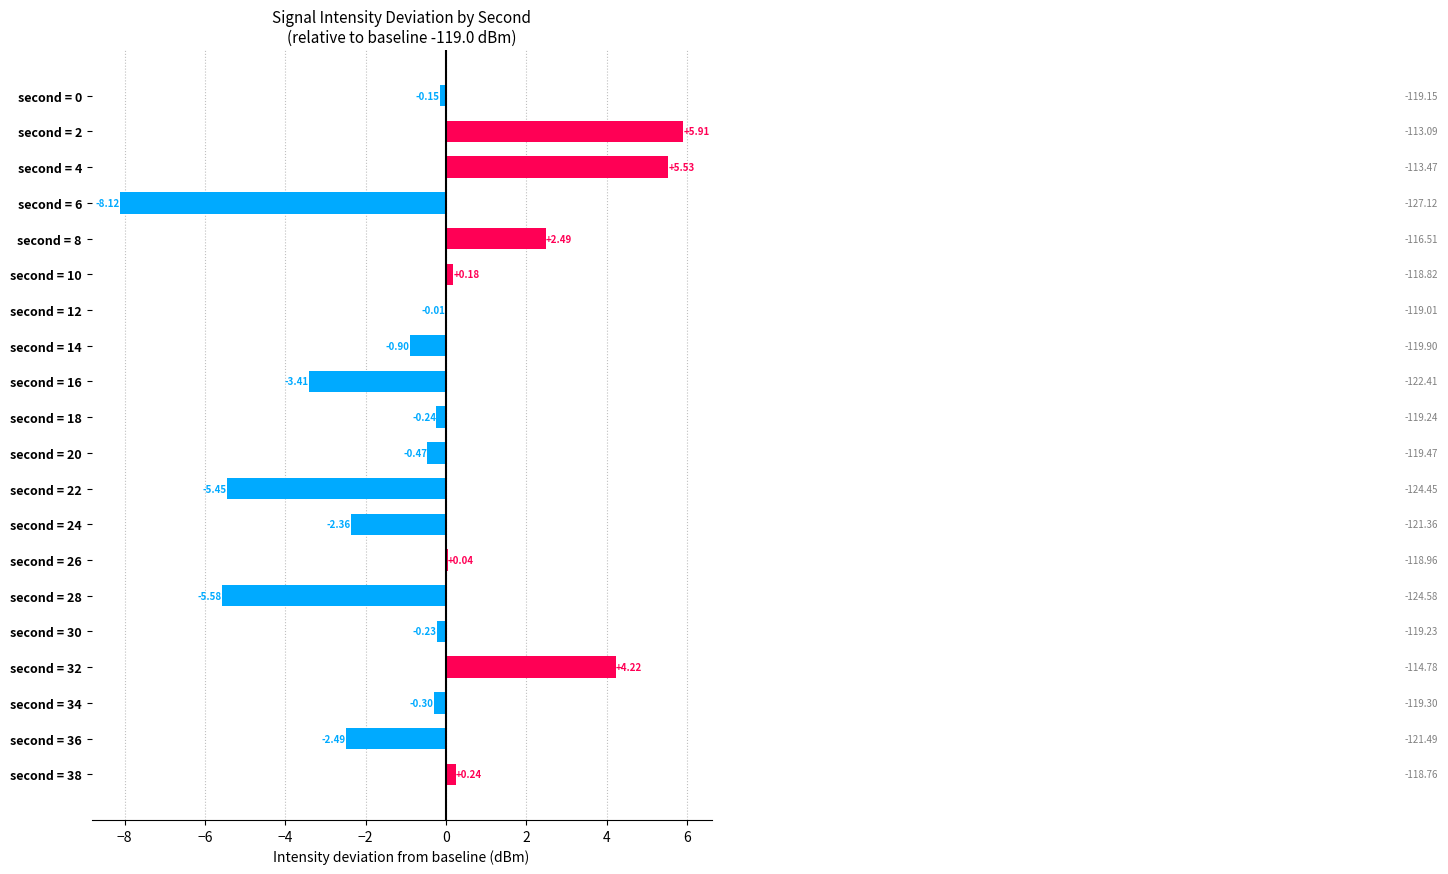

What is the sum of all values?

-11.1